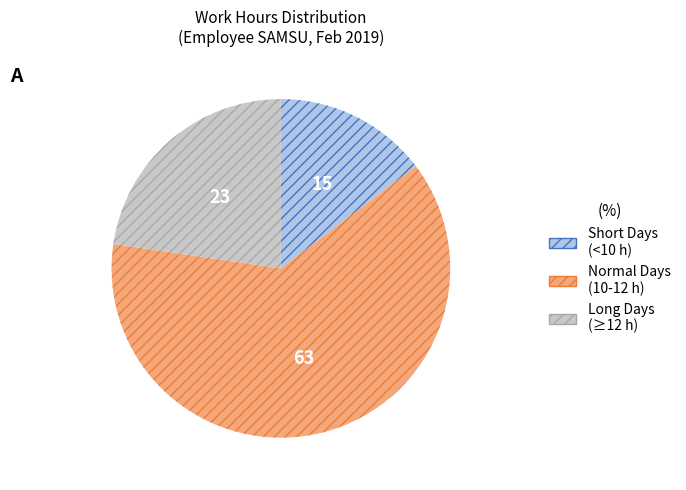

Do Short Days (<10 h) and Long Days (≥12 h) together represent more than half of the pie?

No